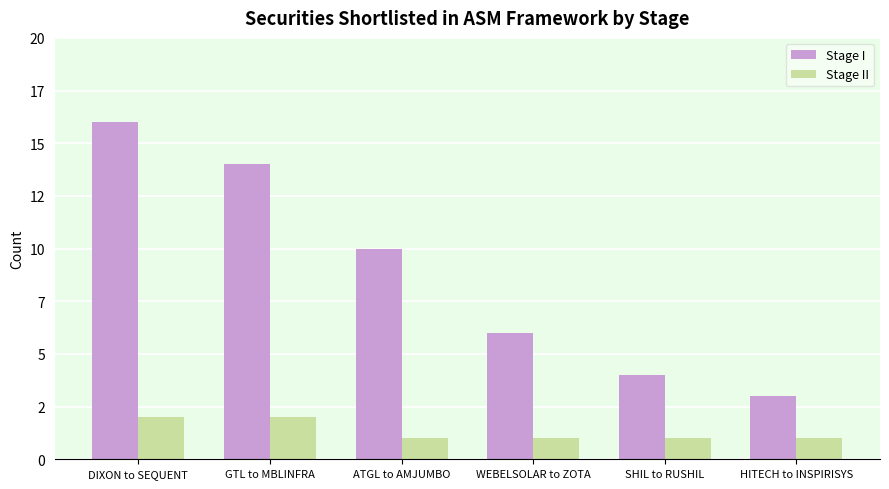

At which label does Stage I reach its minimum?

HITECH to INSPIRISYS